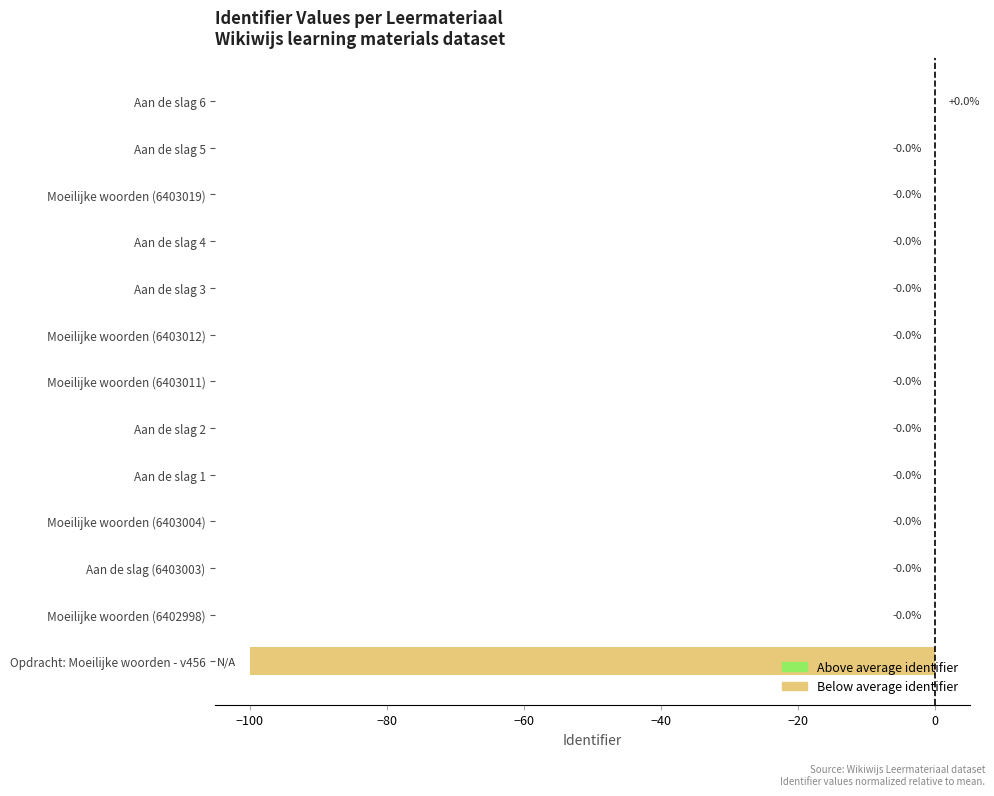

The chart shows a value of -0.0 at Aan de slag 2. True or false?

True